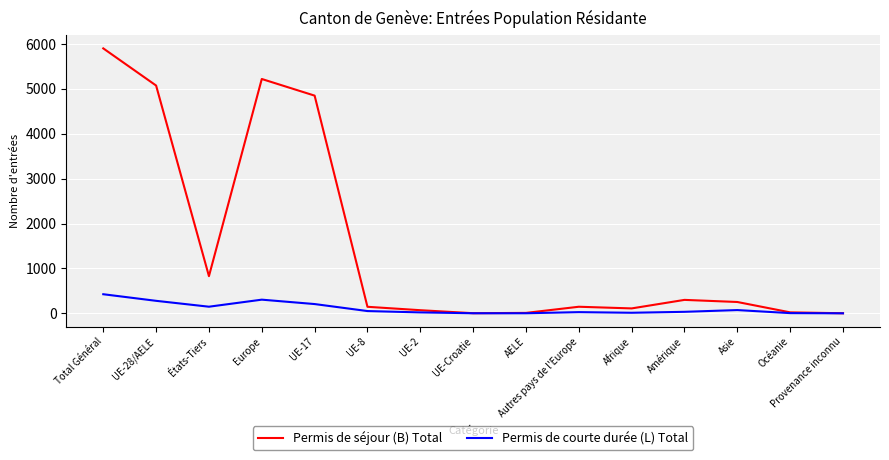

Which series has the largest range (max minus min)?

Permis de séjour (B) Total